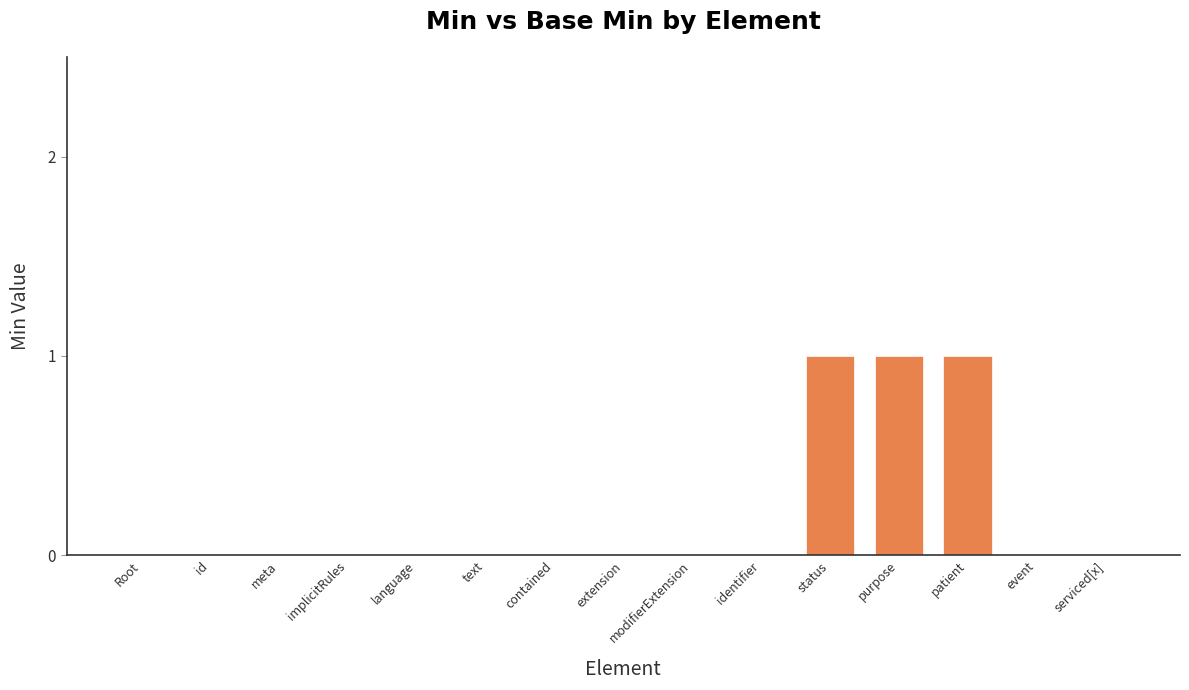

The value at serviced[x] is 0. True or false?

True